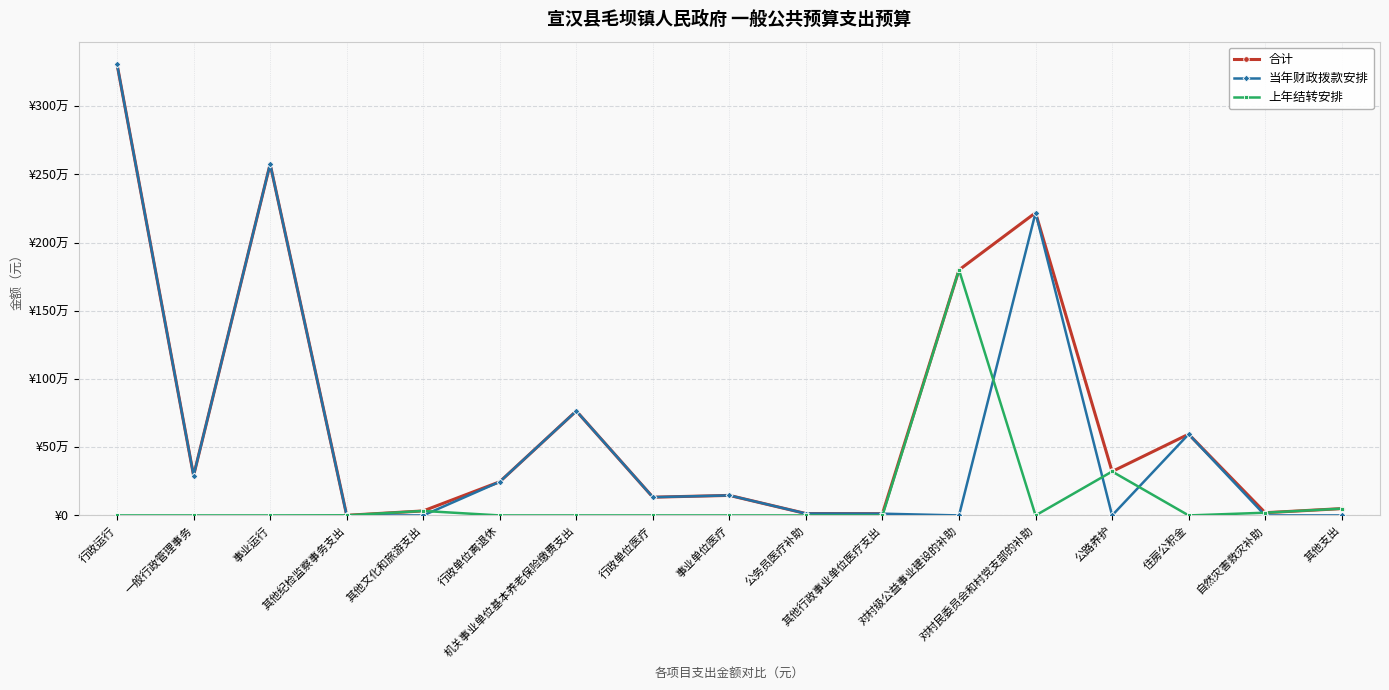

What is the difference between the highest and lowest values at 行政运行?

3307969.0